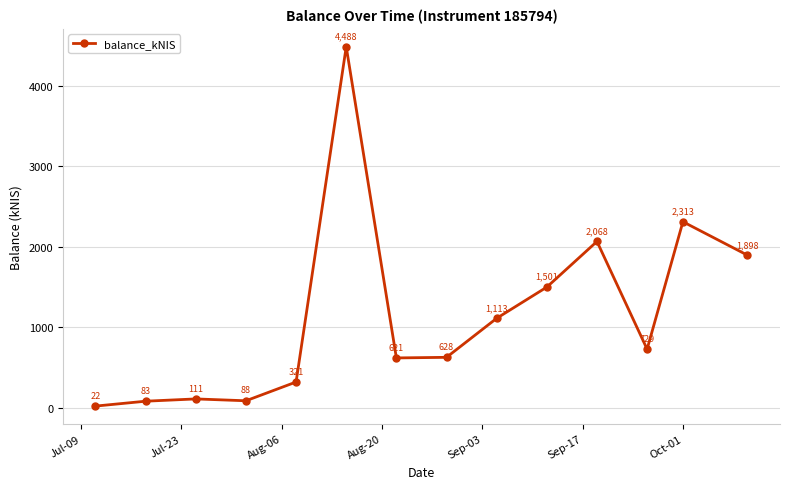

True or false: the data has more than 1 interior local peaks.

True